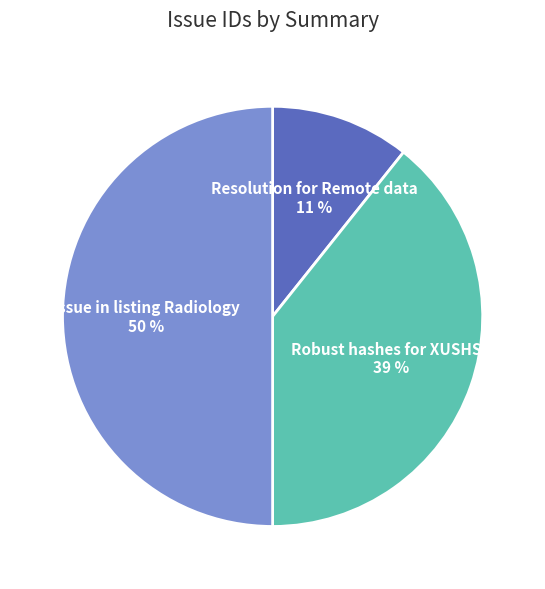

Between Resolution for Remote data and Issue in listing Radiology, which is larger?

Issue in listing Radiology